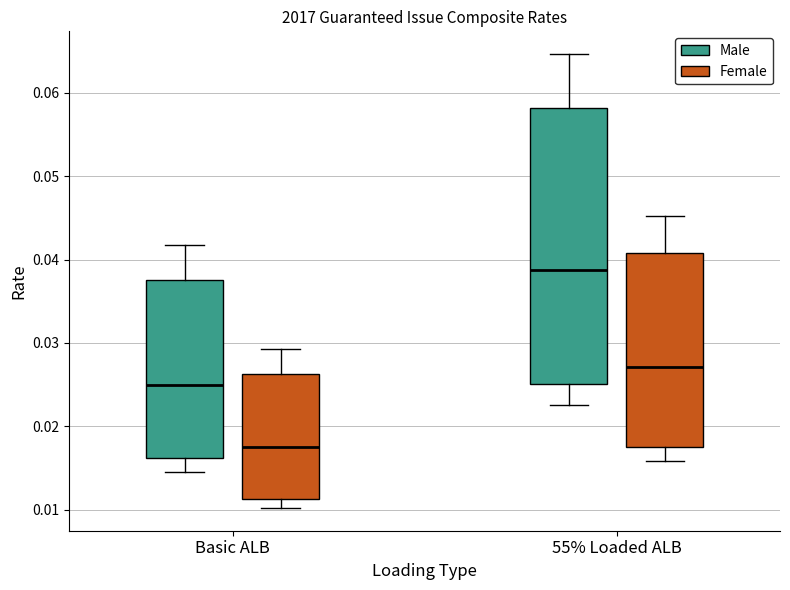

Reading left to right, read every box against the y-axis: the position of its median line, the range the box covers, and the ends of its whiskers. The values are not printed on the chart, so give them approximately, as read against the axis.

Basic ALB (Male): median 0.025, box 0.016 to 0.038, whiskers 0.015 to 0.042
Basic ALB (Female): median 0.018, box 0.011 to 0.026, whiskers 0.010 to 0.029
55% Loaded ALB (Male): median 0.039, box 0.025 to 0.058, whiskers 0.023 to 0.065
55% Loaded ALB (Female): median 0.027, box 0.018 to 0.041, whiskers 0.016 to 0.045